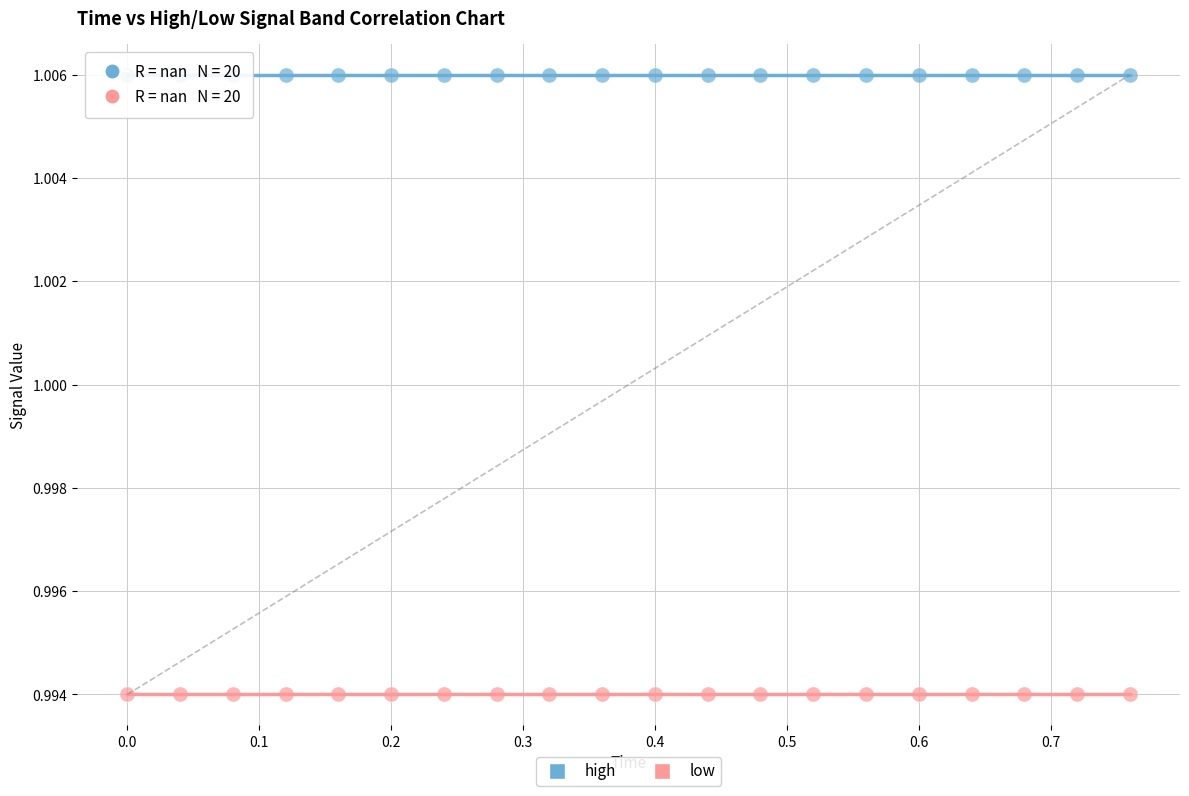

Which series contains the highest Y value?

high